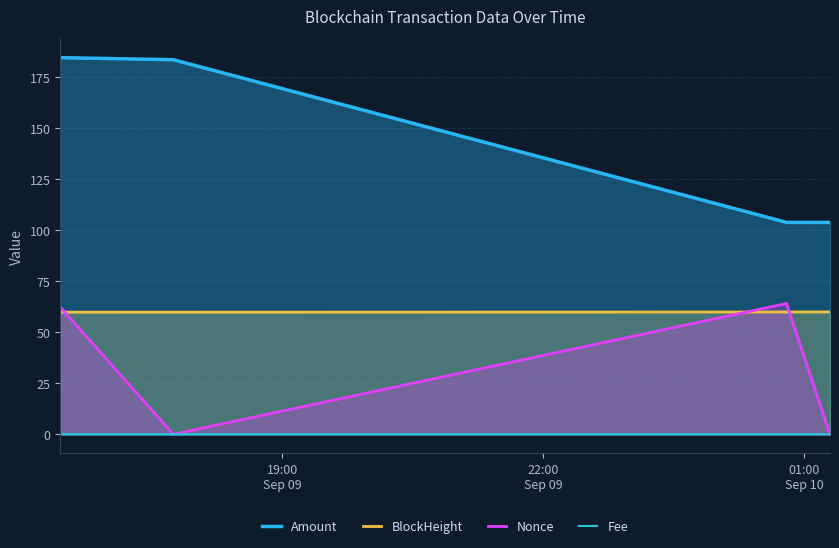

Which label corresponds to the largest value in the chart?

2021-09-09 16:27:00